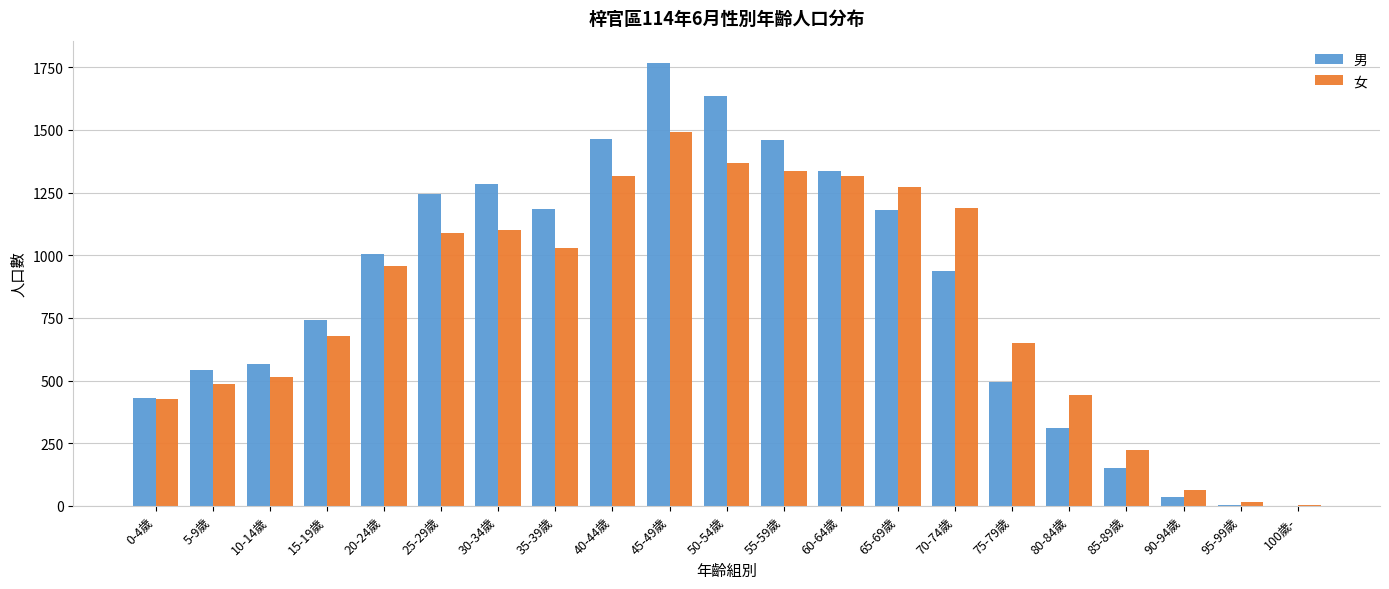

Is the value of 男 at 85-89歲 greater than the value of 女 at 75-79歲?

No